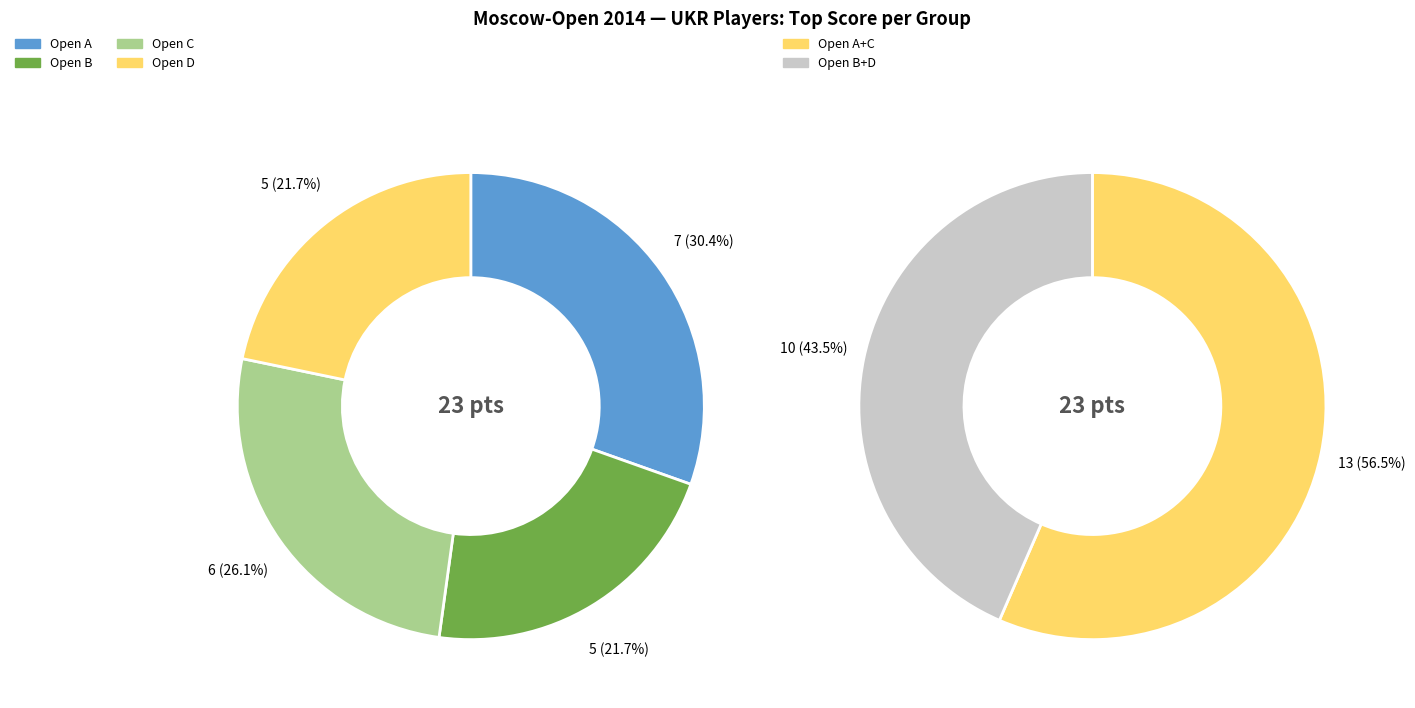

What is the smallest slice in the pie chart?

Open B